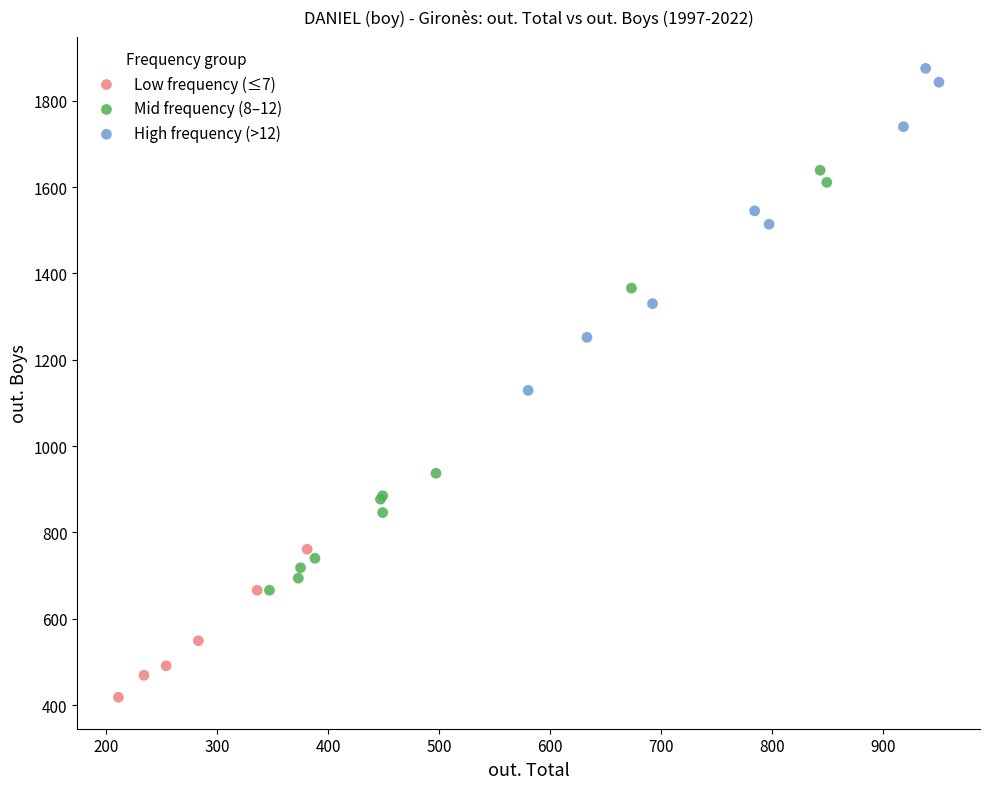

Which series has the largest Y range (max minus min)?

Mid frequency (8–12)